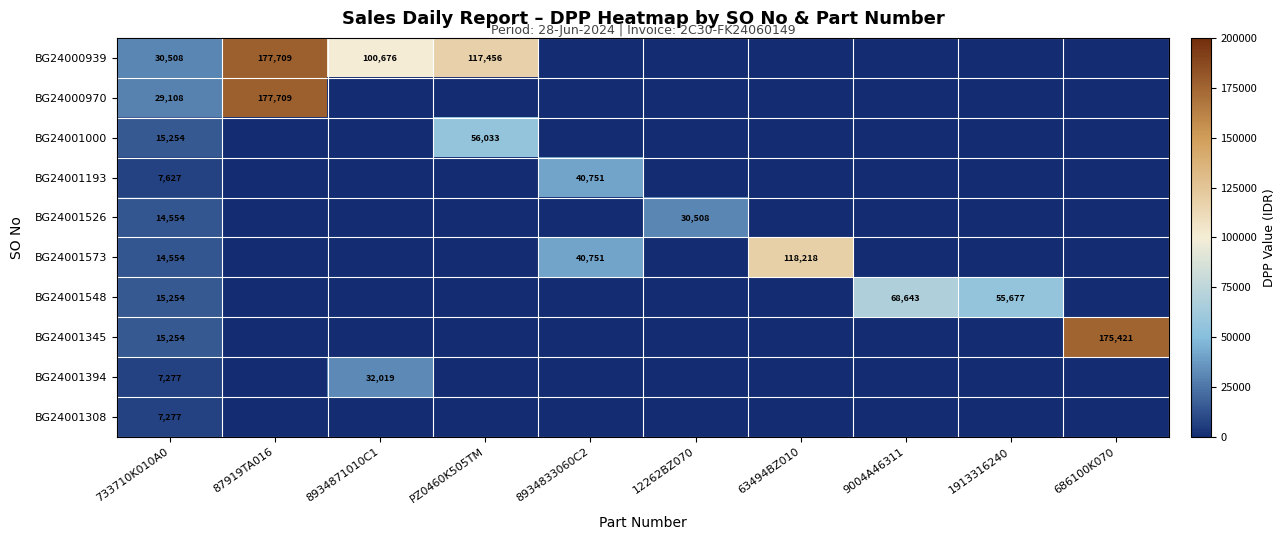

Which has a higher value, 8934871010C1 or 12262BZ070?

8934871010C1